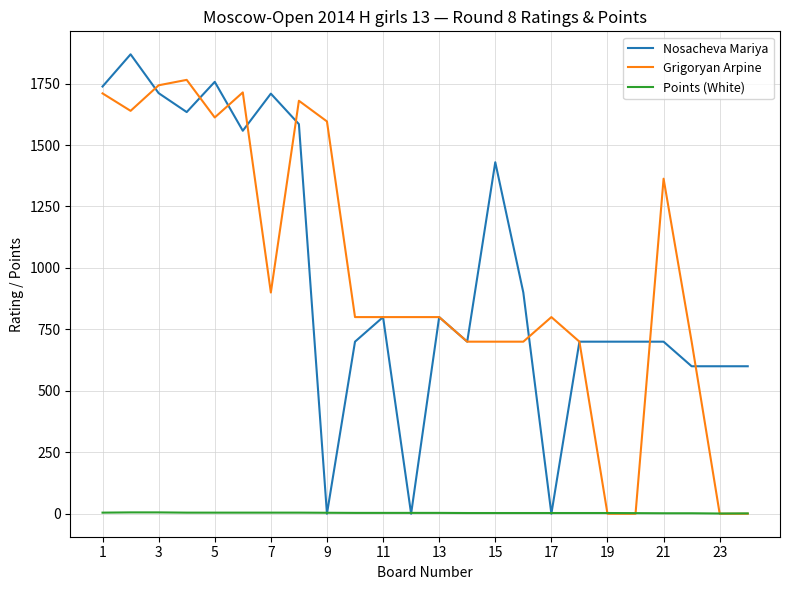

Rank the series by their maximum value, from lowest to highest.

Points (White), Grigoryan Arpine, Nosacheva Mariya